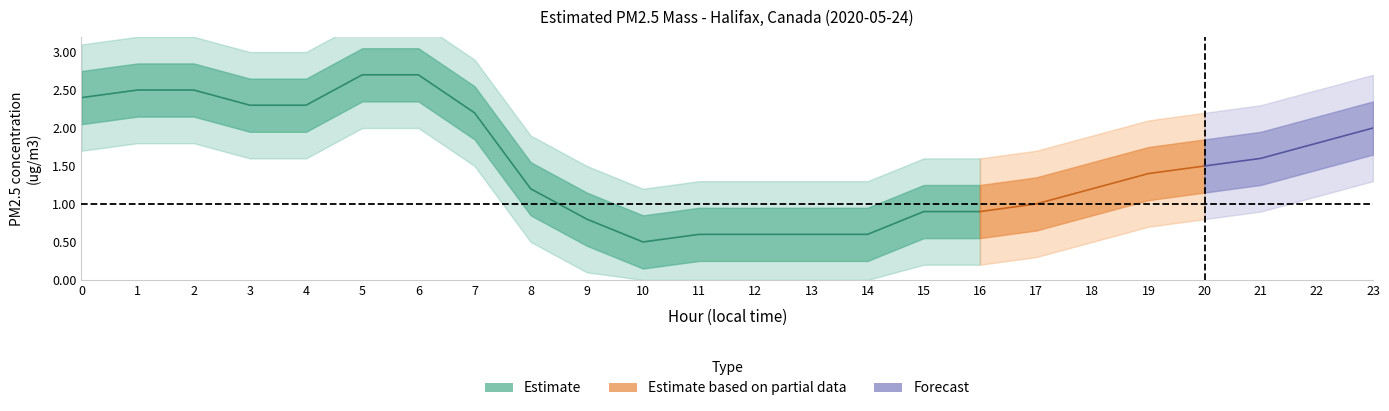

How many interior local valleys (lower than both neighbors) does the data have?

1